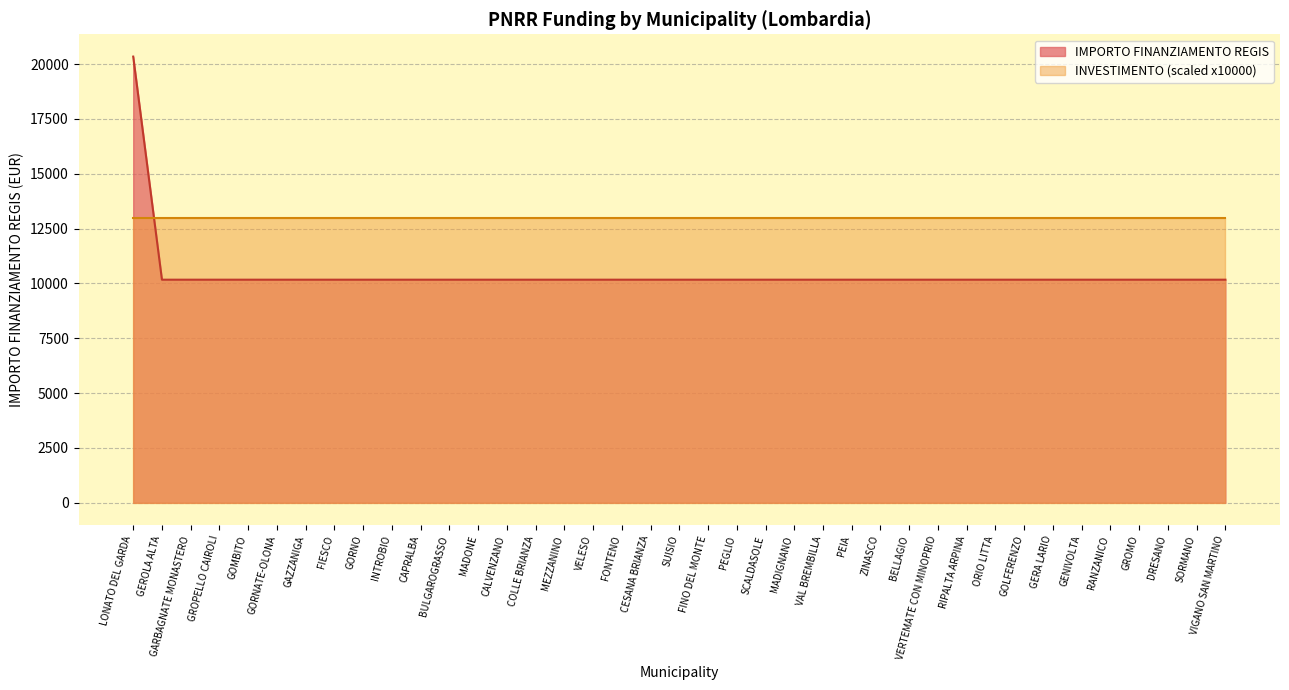

What is the difference between the maximum and minimum values?

10172